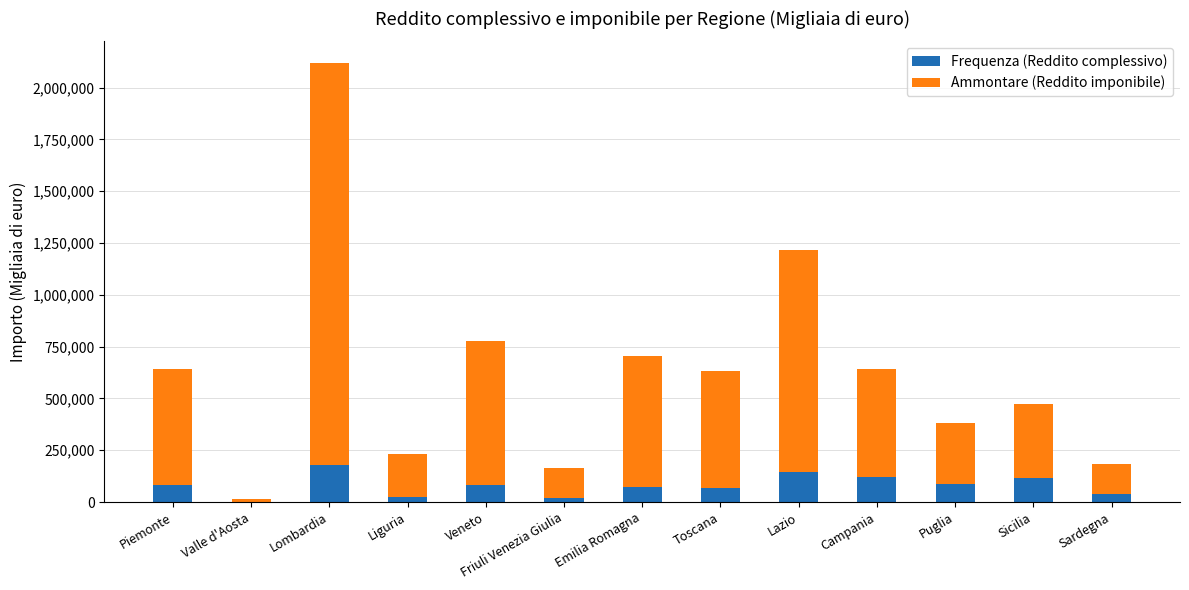

What is the sum of the Frequenza (Reddito complessivo) values at Toscana and Lombardia?

247544